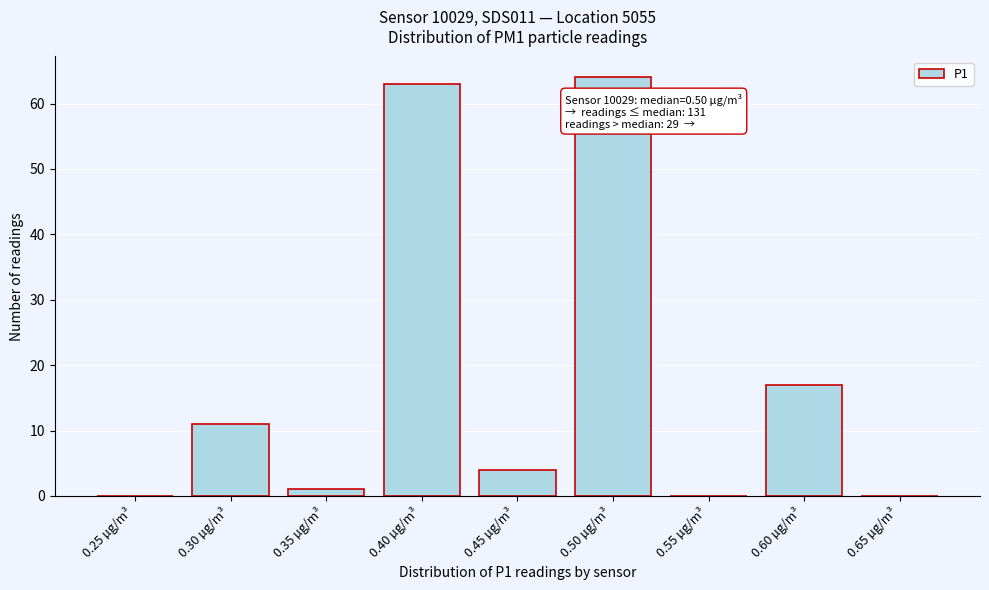

Reading left to right, list all the values displayed in this chart.

0.25 µg/m³=0	0.30 µg/m³=11	0.35 µg/m³=1	0.40 µg/m³=63	0.45 µg/m³=4	0.50 µg/m³=64	0.55 µg/m³=0	0.60 µg/m³=17	0.65 µg/m³=0